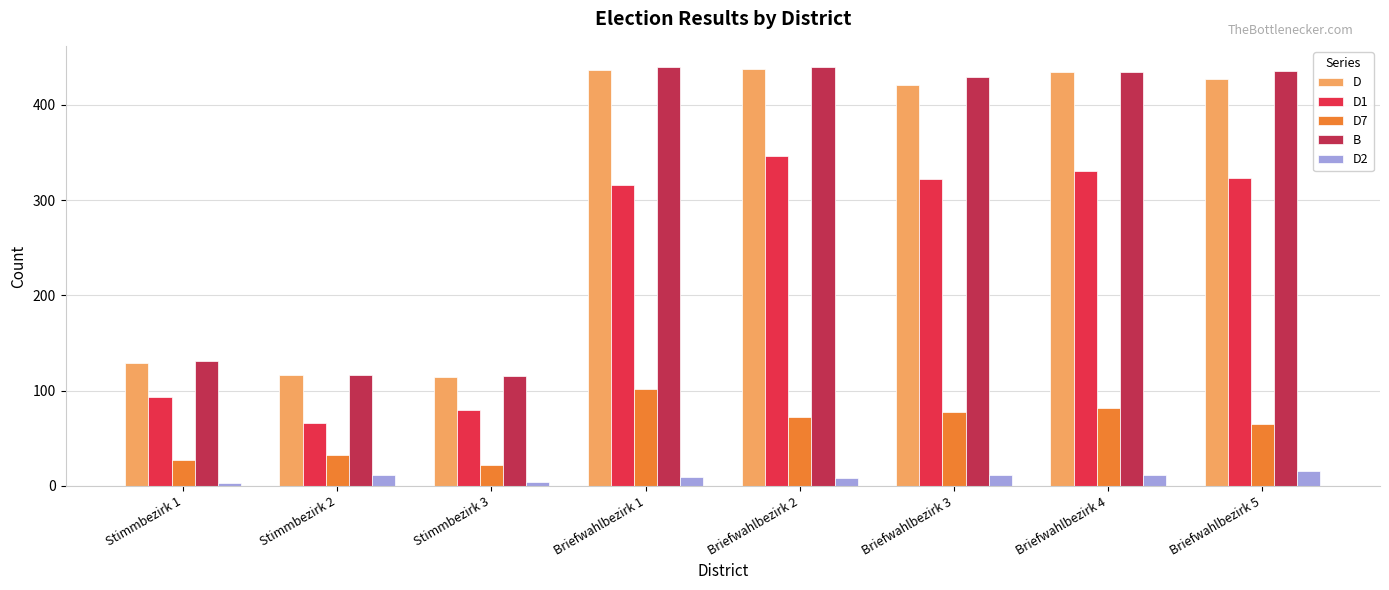

The D7 series shows 78 at Briefwahlbezirk 3. True or false?

True